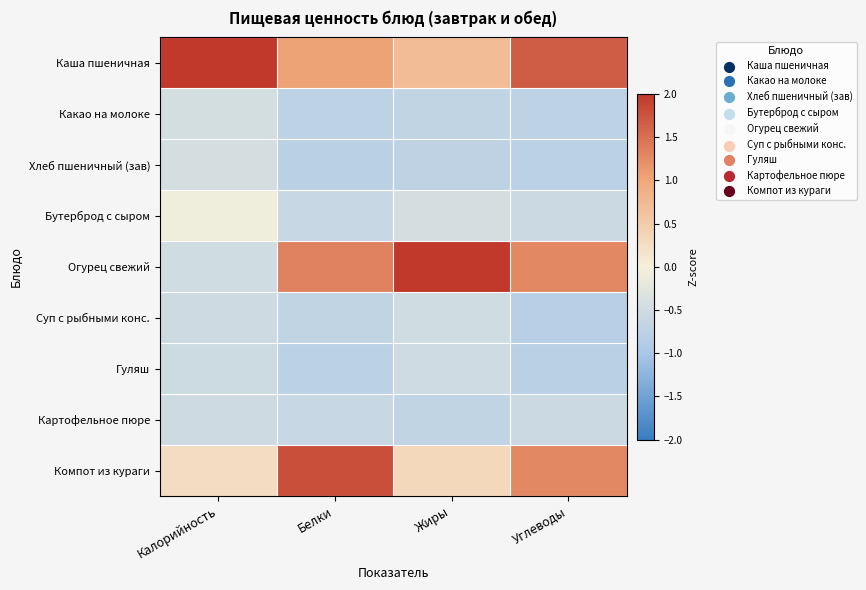

Reading left to right, what are all the values shown in this chart?

Каша пшеничная: Калорийность=2.7	Белки=1.0	Жиры=0.7	Углеводы=1.7
Какао на молоке: Калорийность=-0.4	Белки=-0.7	Жиры=-0.7	Углеводы=-0.7
Хлеб пшеничный (зав): Калорийность=-0.4	Белки=-0.8	Жиры=-0.7	Углеводы=-0.8
Бутерброд с сыром: Калорийность=-0.1	Белки=-0.6	Жиры=-0.4	Углеводы=-0.6
Огурец свежий: Калорийность=-0.5	Белки=1.3	Жиры=2.5	Углеводы=1.3
Суп с рыбными конс.: Калорийность=-0.5	Белки=-0.7	Жиры=-0.5	Углеводы=-0.8
Гуляш: Калорийность=-0.5	Белки=-0.8	Жиры=-0.5	Углеводы=-0.8
Картофельное пюре: Калорийность=-0.5	Белки=-0.6	Жиры=-0.7	Углеводы=-0.6
Компот из кураги: Калорийность=0.3	Белки=1.8	Жиры=0.3	Углеводы=1.3